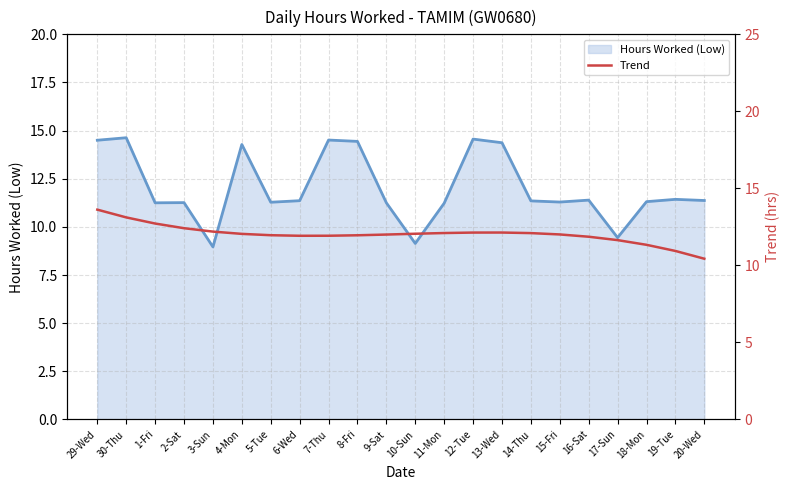

Is it true that Hours Worked (Low) equals 9.1 at 10-Sun?

True